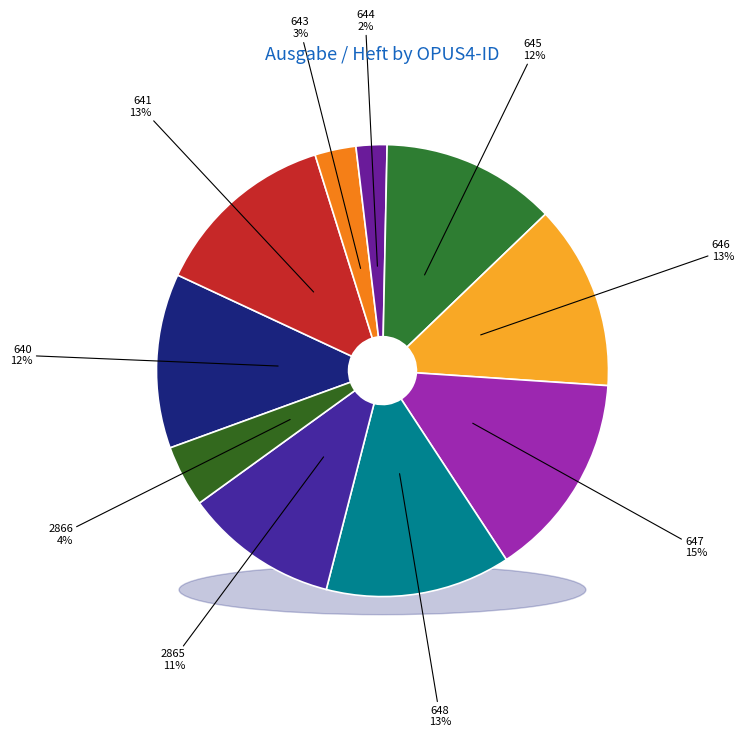

To the nearest percent, what percentage of the pie is 646?

13%